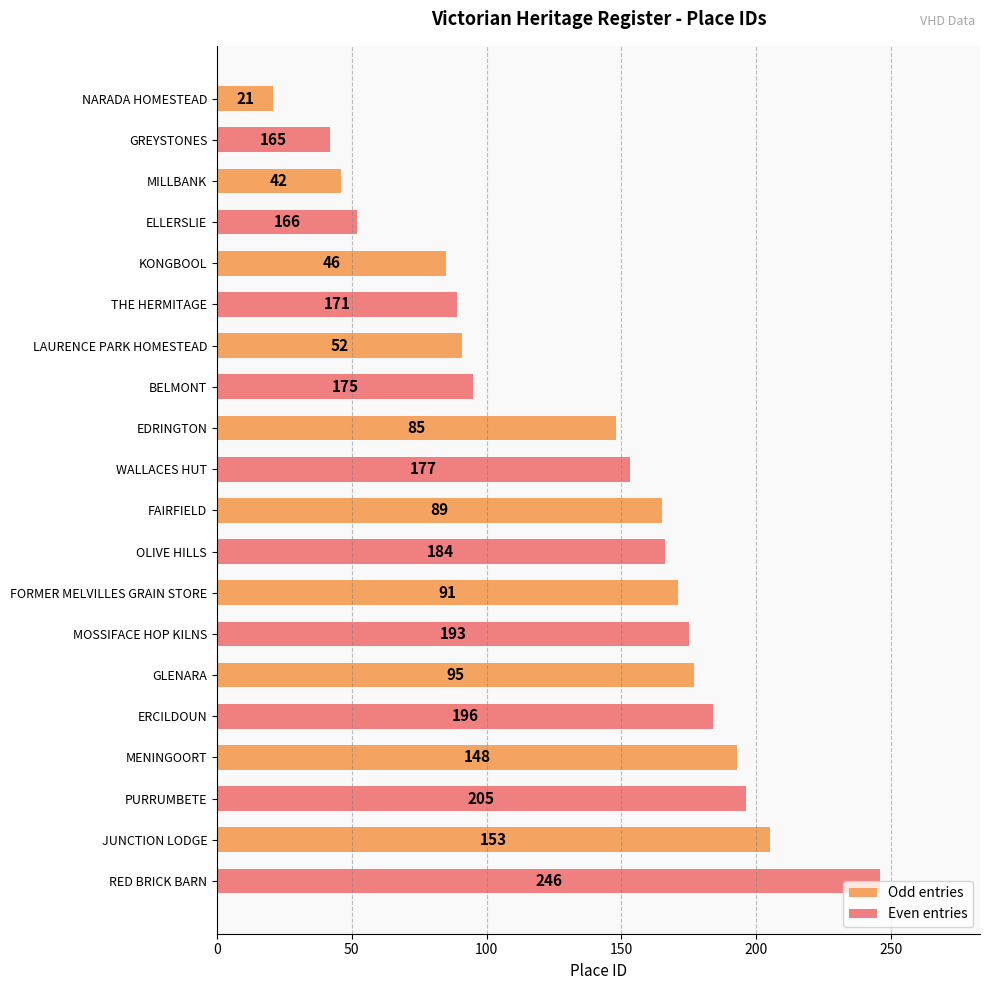

Between NARADA HOMESTEAD and EDRINGTON, which series saw the biggest shift?

Odd entries